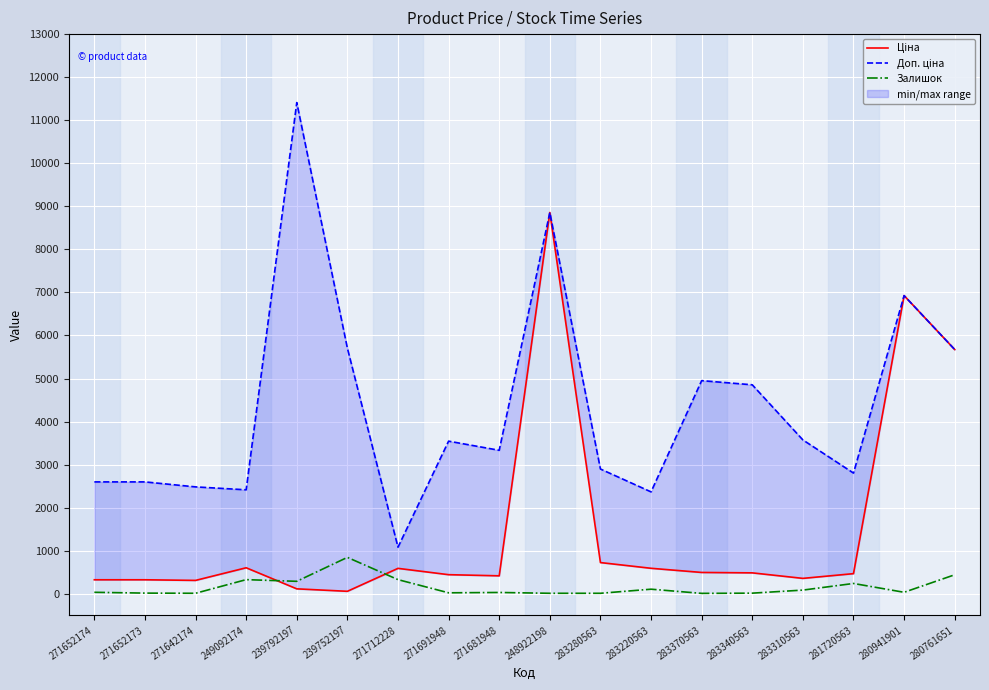

At which label does Ціна reach its peak?

248922198